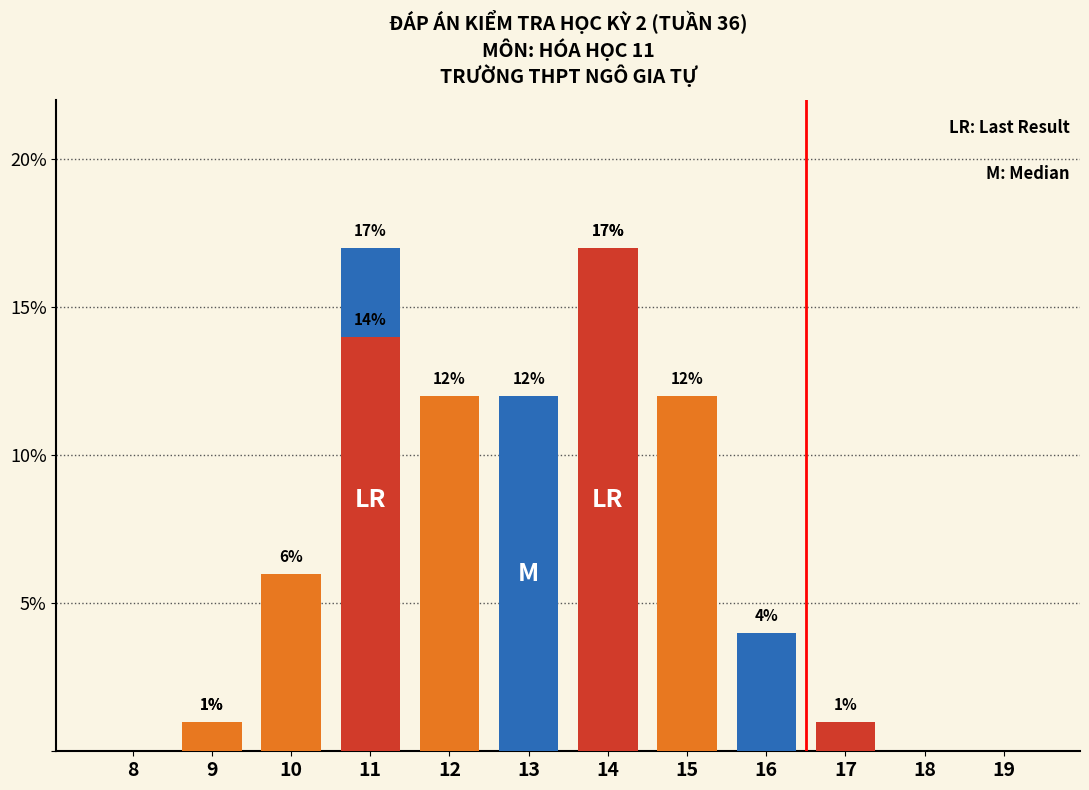

Which category has the highest value in the Blue series?

11